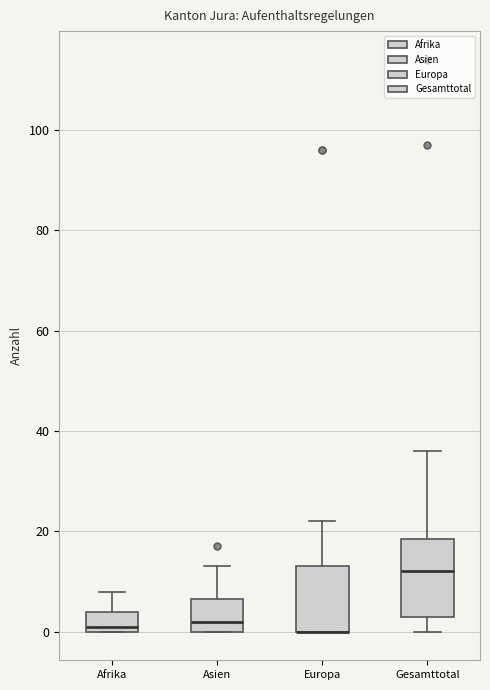

Reading left to right, transcribe this box plot: for each box, give where its median line is, the range the box spans, and where its two whiskers end, as read against the y-axis. The values are not printed on the chart, so give them approximately, as read against the axis.

Afrika: median 2, box 0 to 4, whiskers 0 to 8
Asien: median 2, box 0 to 6, whiskers 0 to 14
Europa: median 0 (drawn on the box's lower edge), box 0 to 14, whiskers 0 to 22
Gesamttotal: median 12, box 4 to 18, whiskers 0 to 36